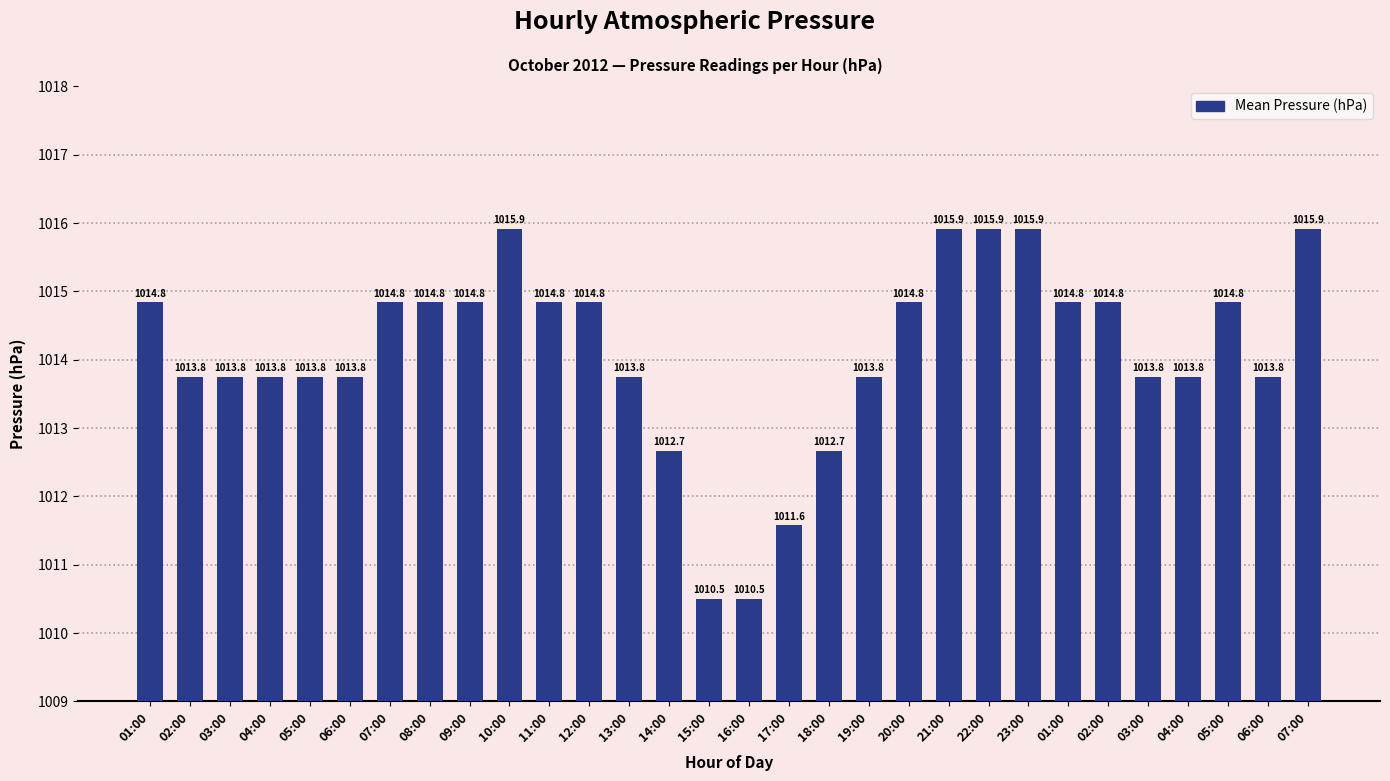

At which category does the chart reach its peak across all series?

10:00